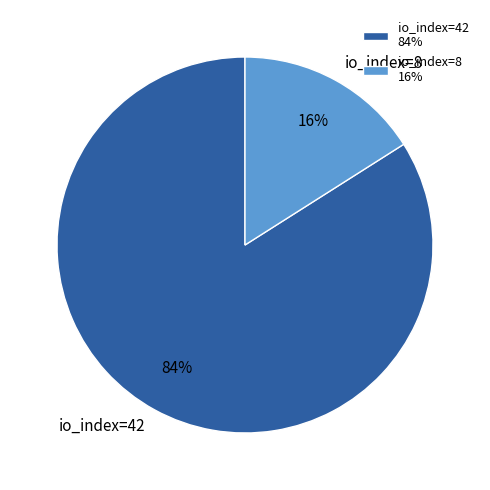

To the nearest percent, what is the difference between the largest and smallest slice percentages?

68%